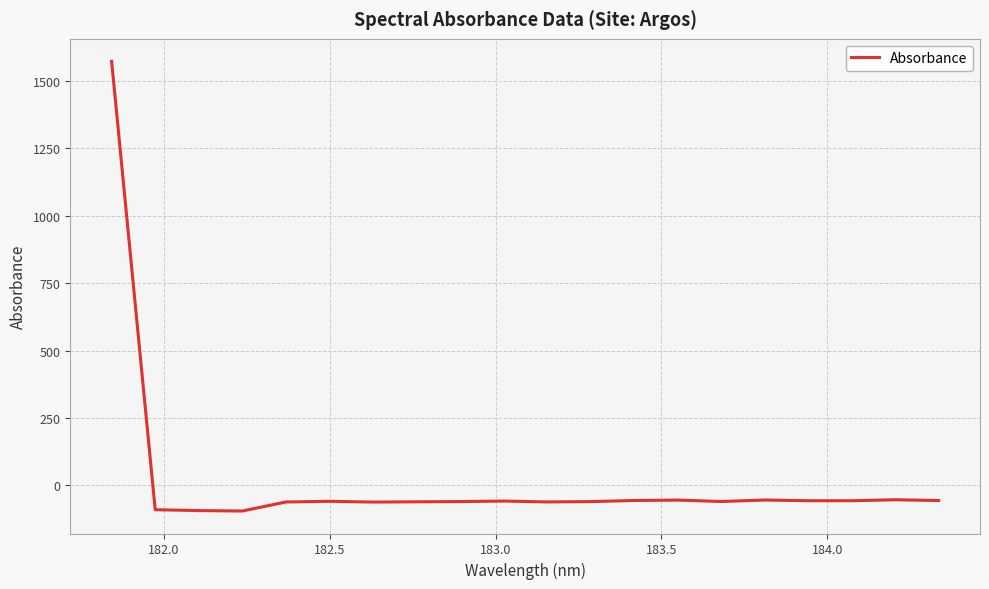

What is the smallest value displayed?

-95.0